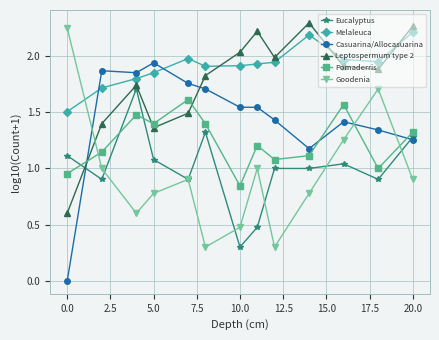

True or false: Pomaderris and Melaleuca cross at least once.

False